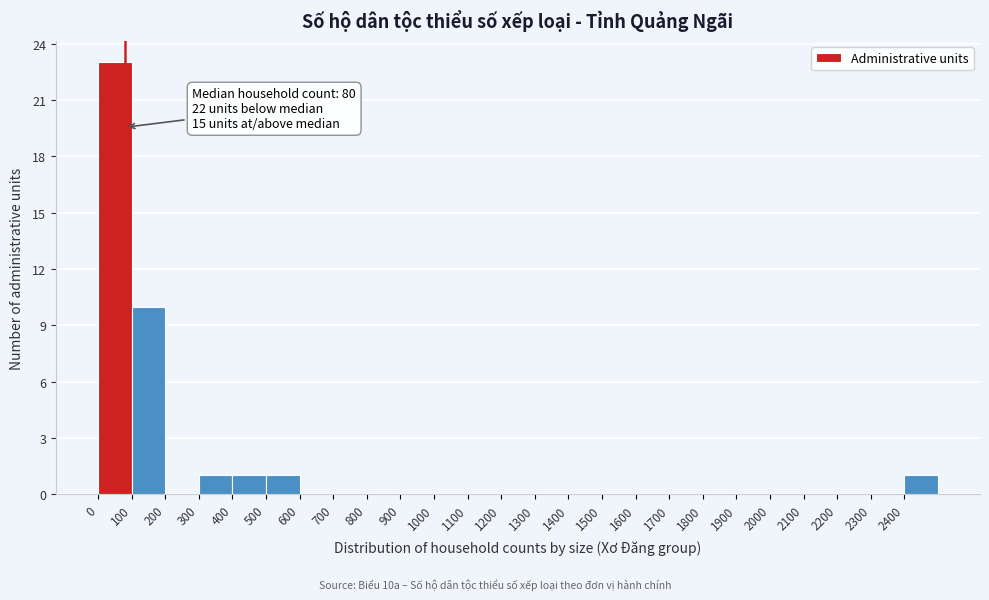

Over which range of the x-axis is the bar tallest?

0 to 100